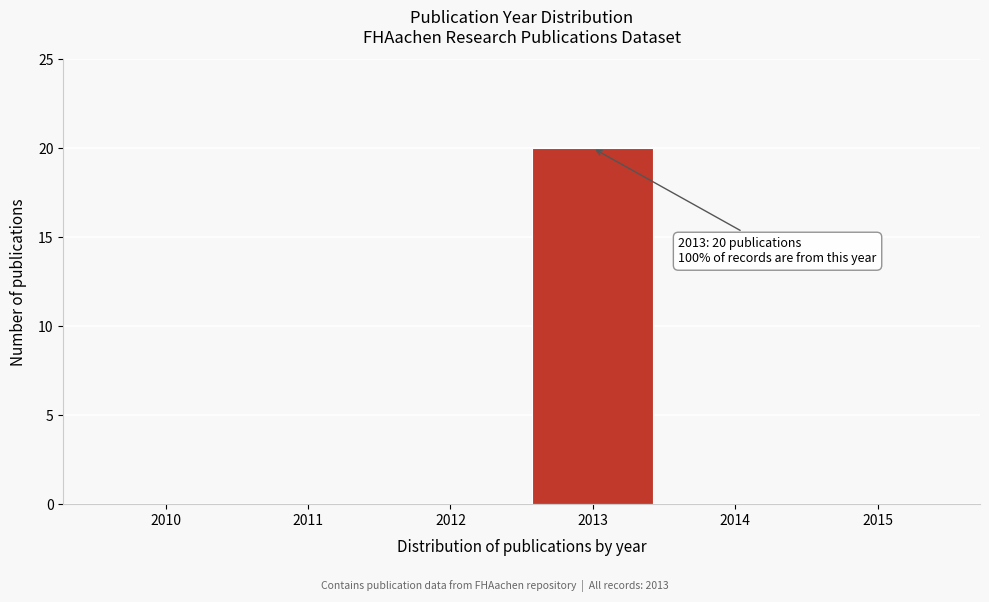

Which range on the x-axis has the tallest bar?

2012.5 to 2013.5